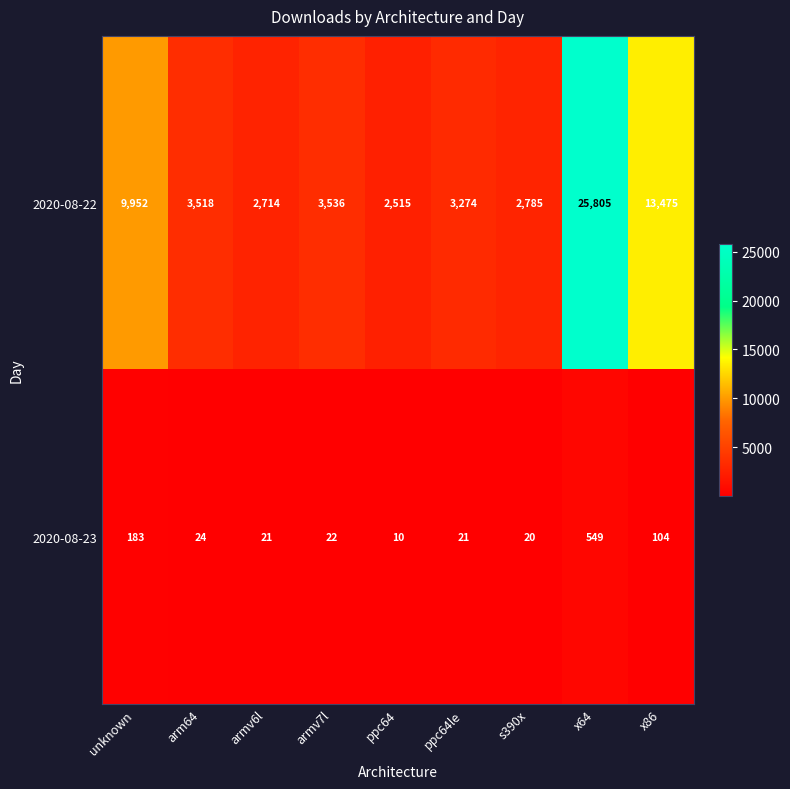

At which category does the chart reach its minimum across all series?

ppc64